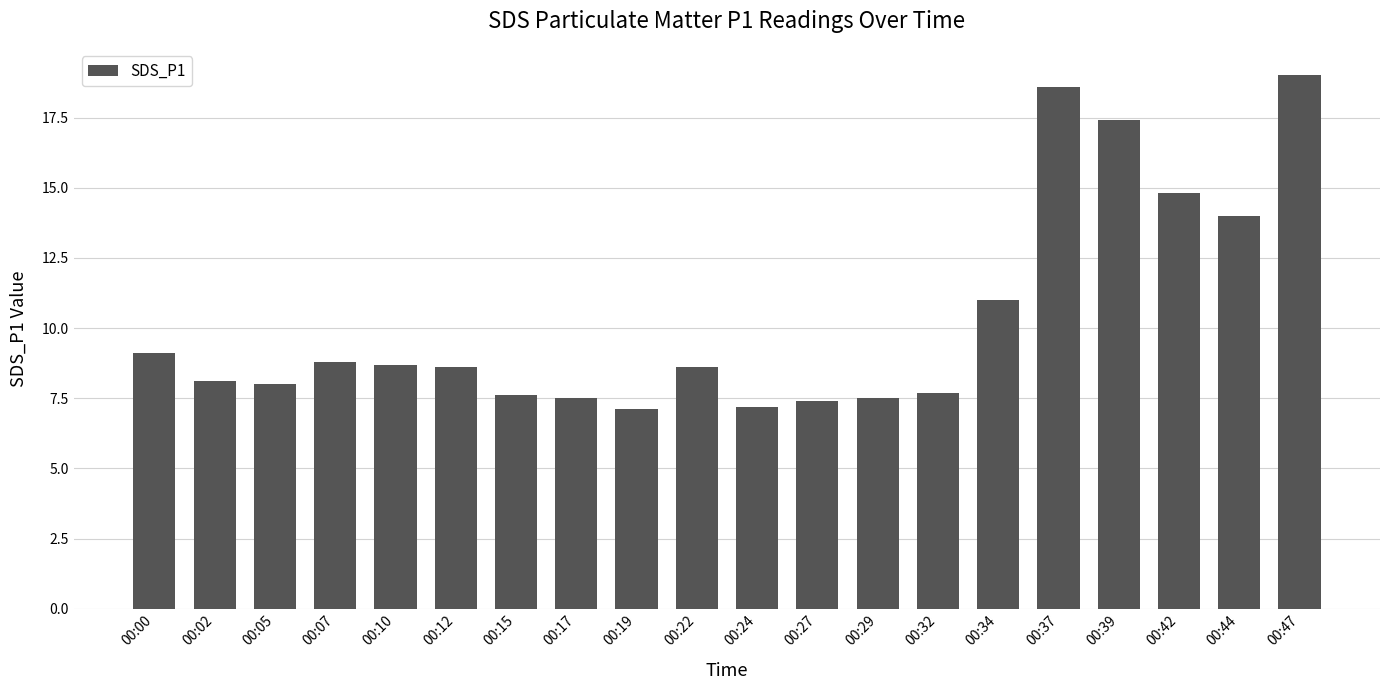

What is the smallest value displayed?

7.1